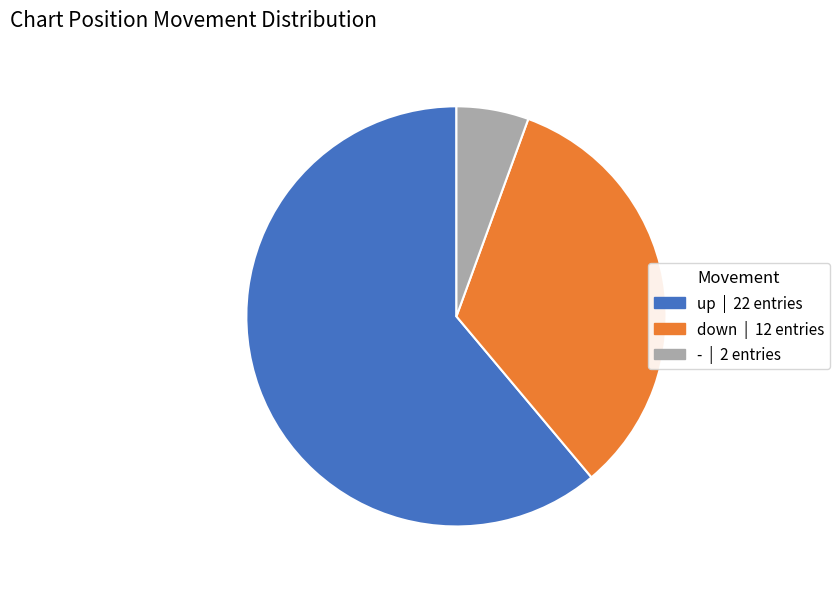

Between up and down, which is larger?

up